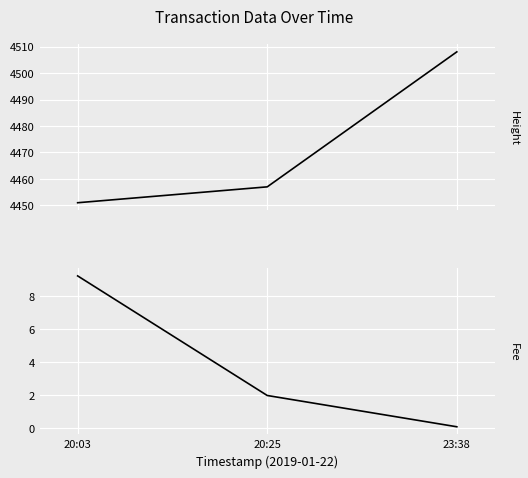

What is the value of the Height point at the 2nd from the left?

4457.0